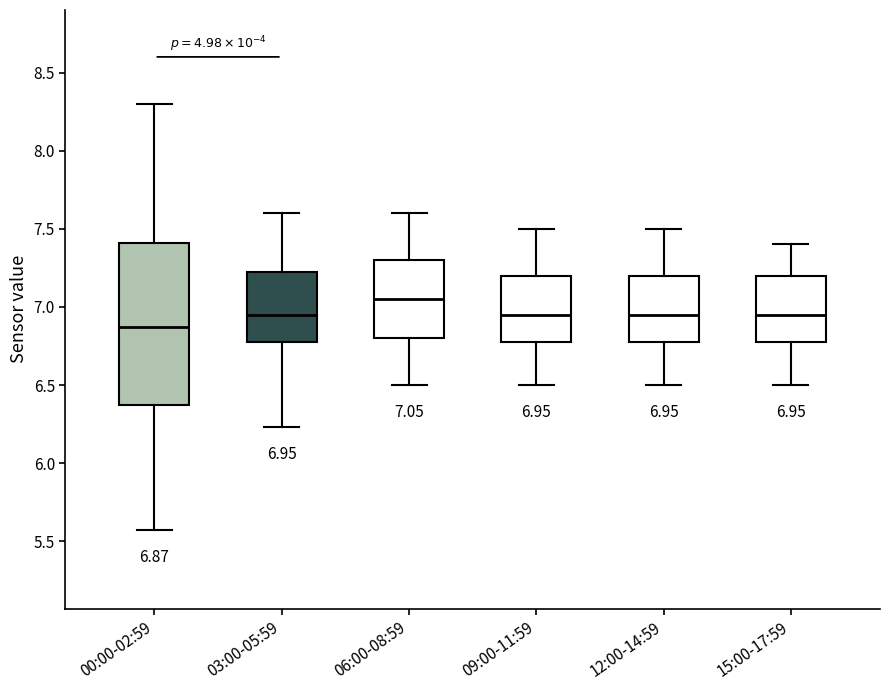

Which box's median line is the highest?

06:00-08:59